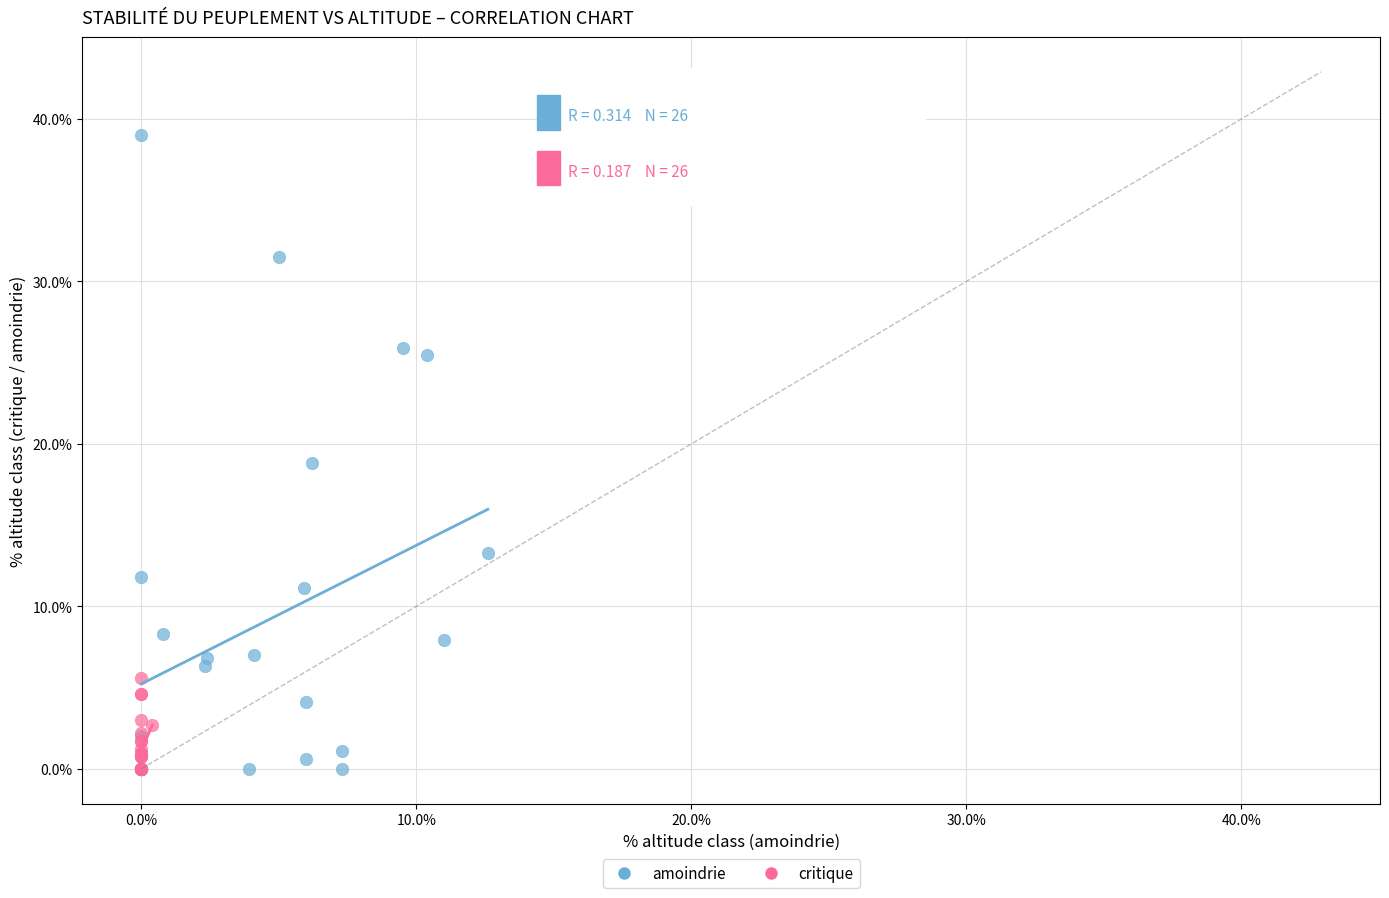

Which series reaches the maximum Y coordinate?

amoindrie